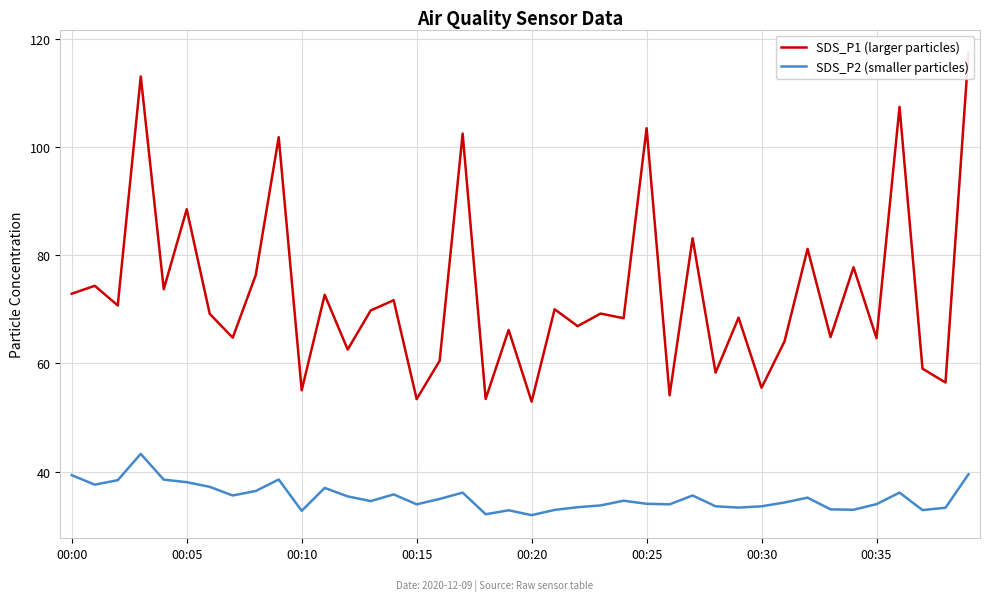

The value of SDS_P2 (smaller particles) at 28 is 8.6. True or false?

False